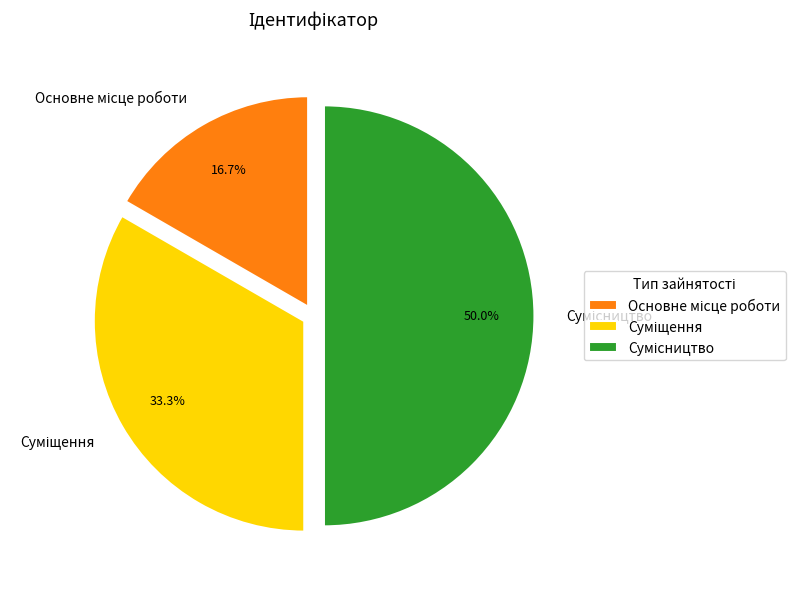

Count the number of slices in the pie.

3